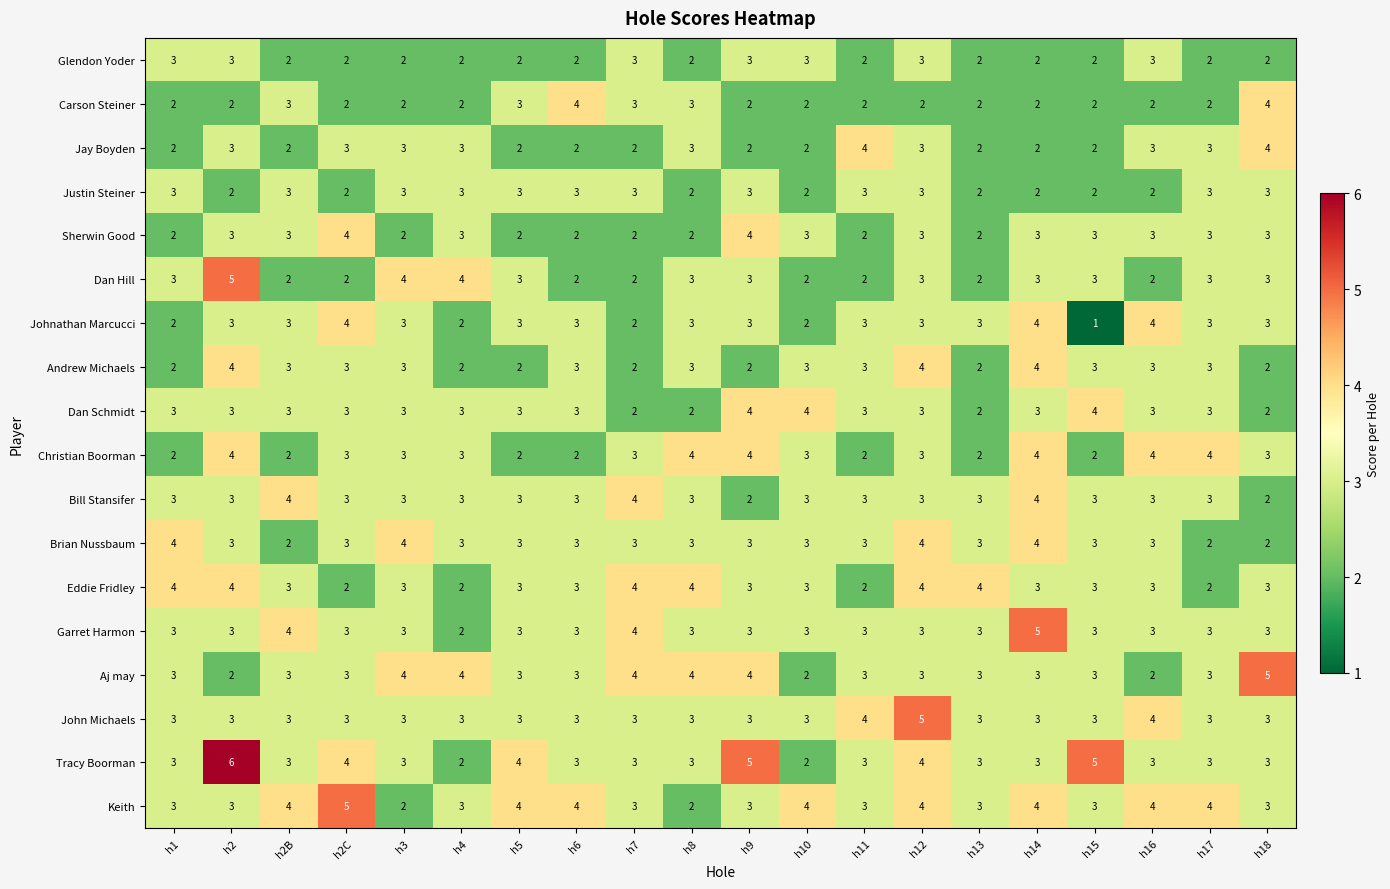

What is the total value across all series at h2B?

52